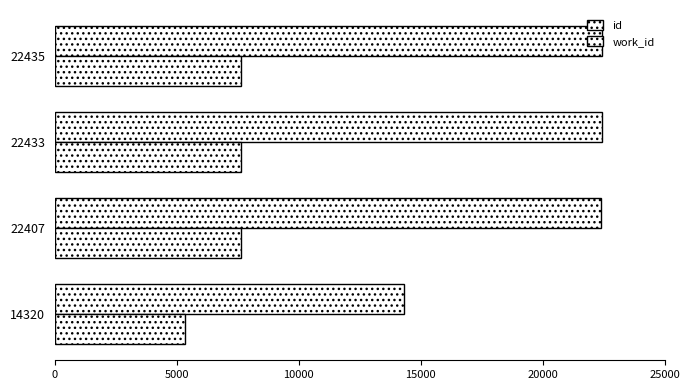

How many distinct data groups are displayed?

2